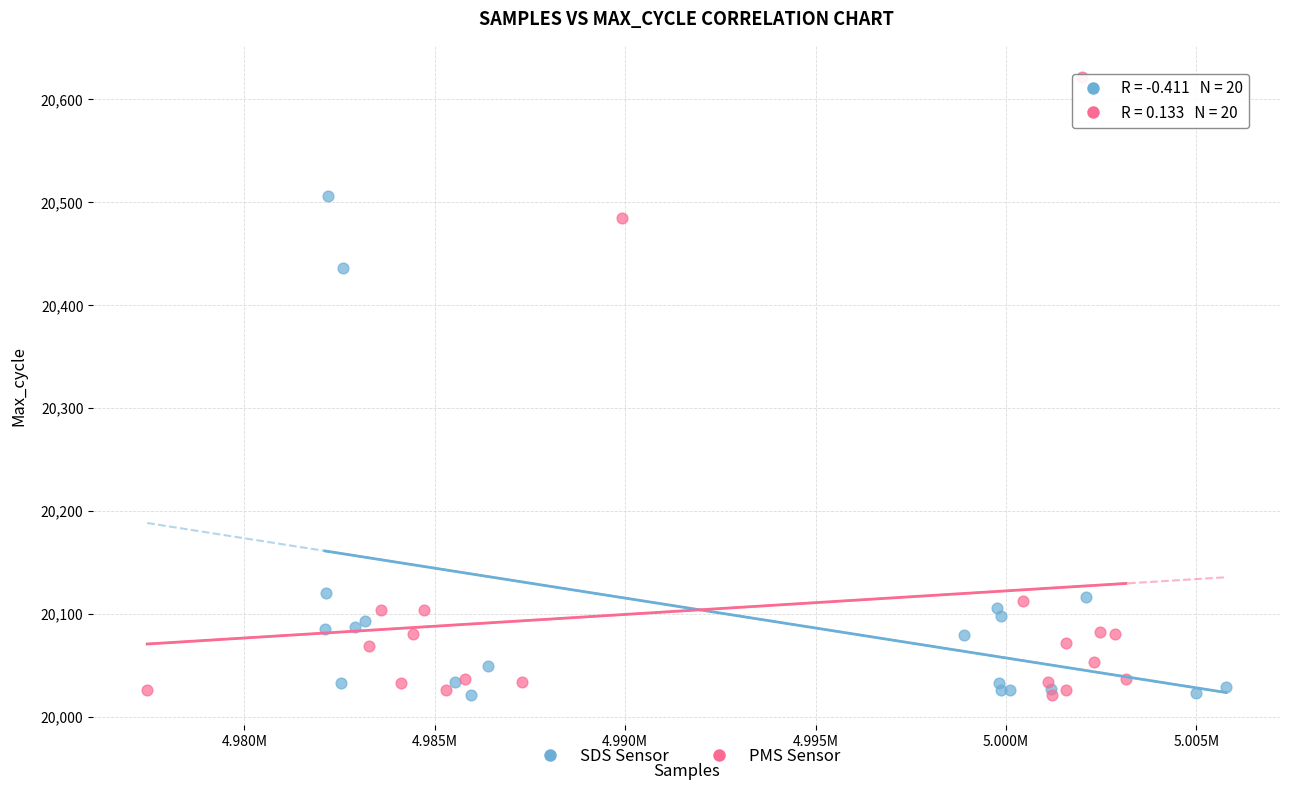

Which series contains the highest Y value?

PMS Sensor